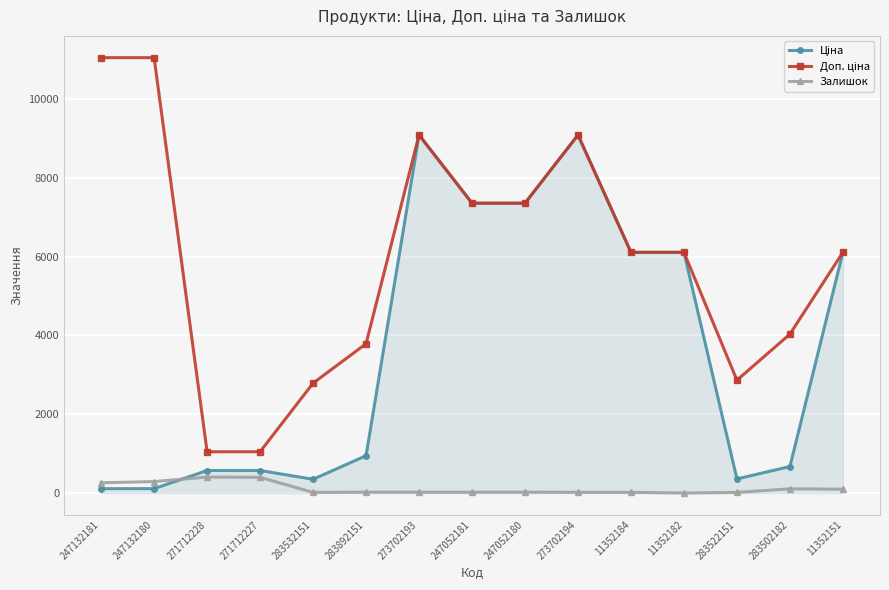

What is the highest value of the Залишок series?

405.0